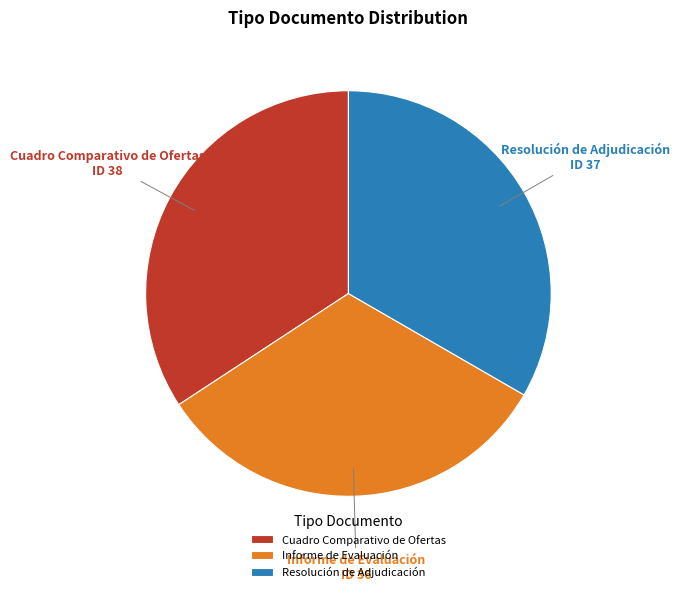

How many segments does this pie chart have?

3